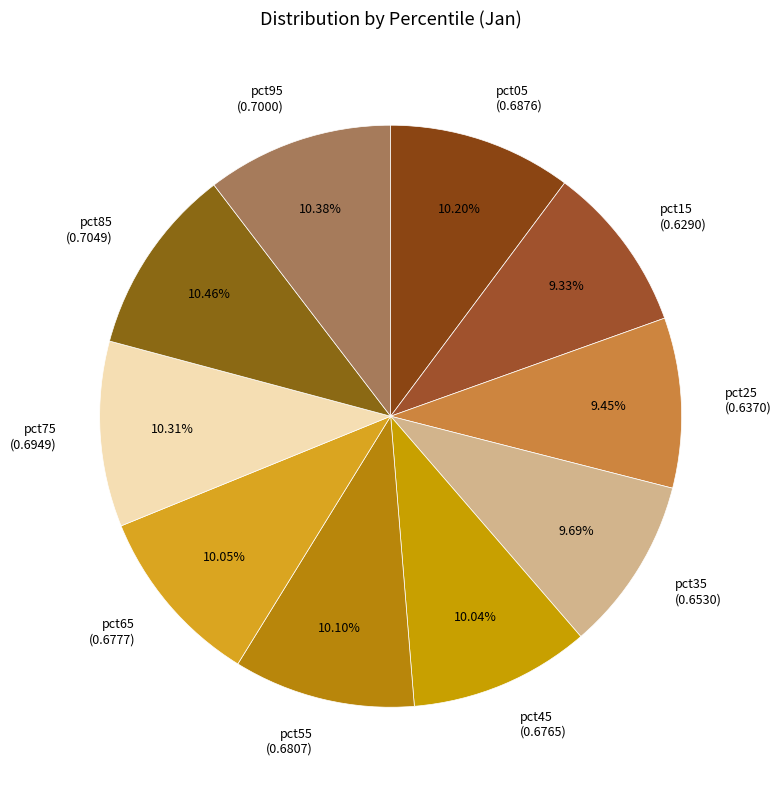

Count the number of slices in the pie.

10